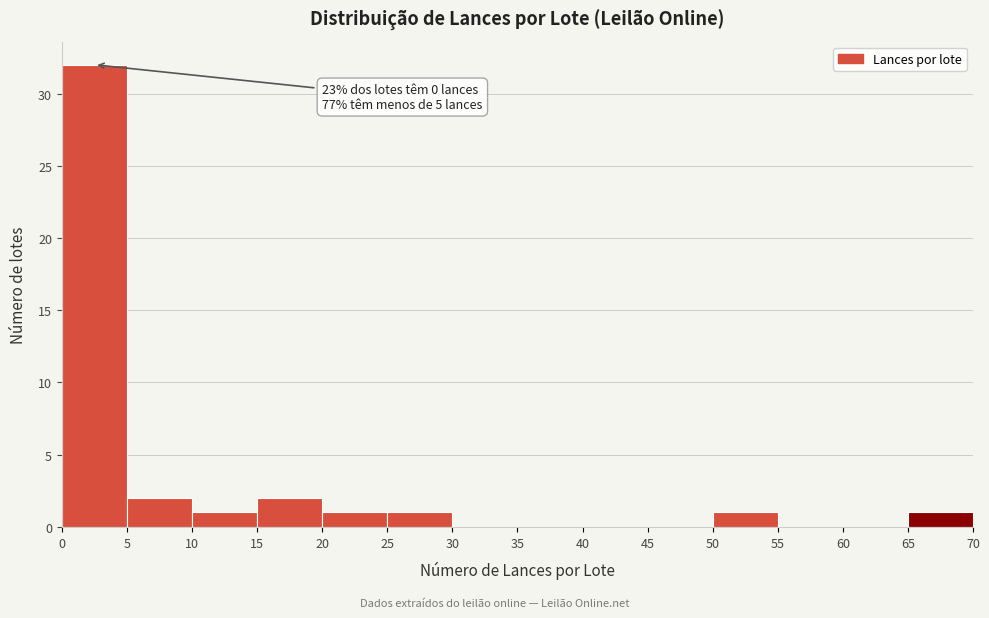

Over which range of the x-axis is the bar tallest?

0 to 5